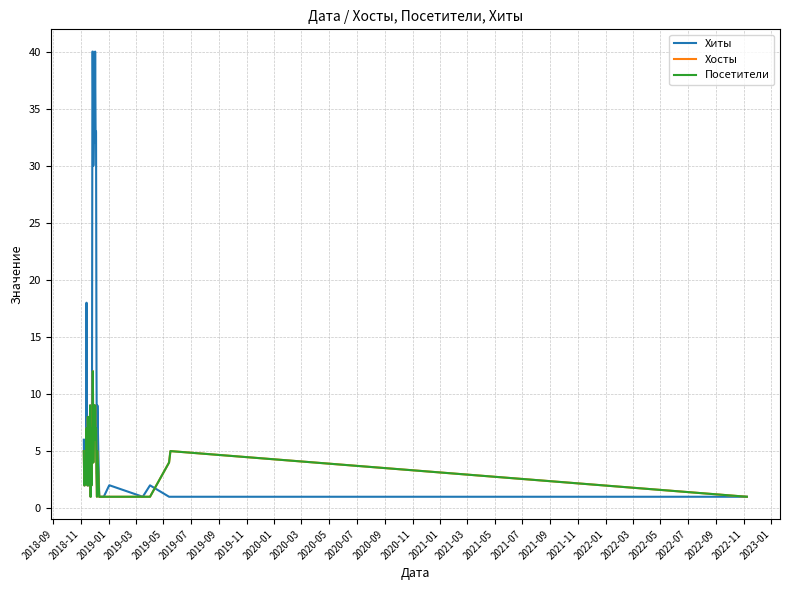

Is this an area chart (filled region under the line)?

No